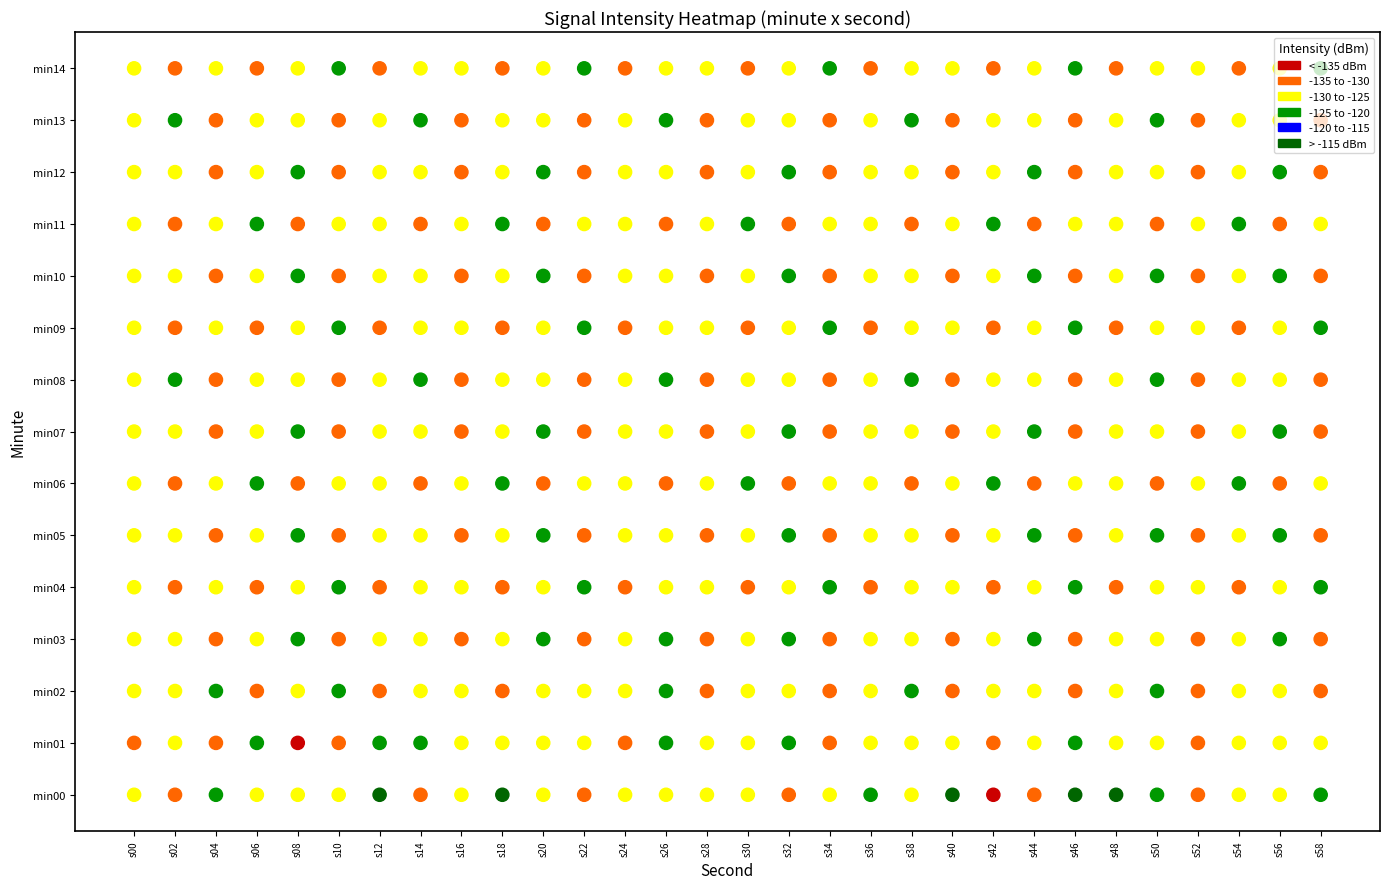

What is the difference between the second highest and minimum values in the 6 series?

8.3